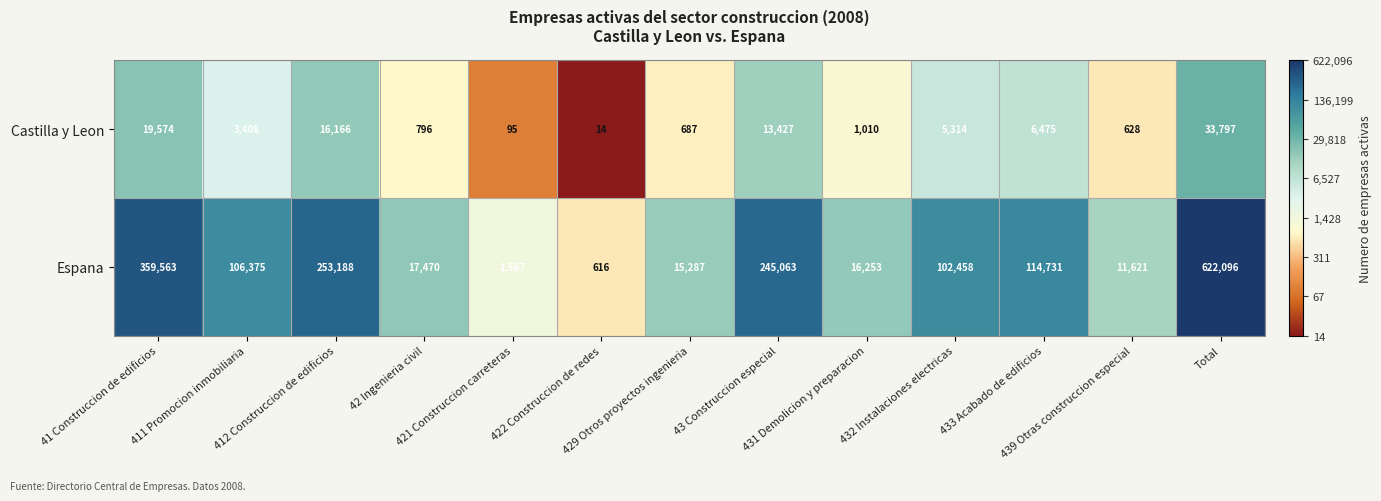

What is the maximum value shown in the chart?

622096